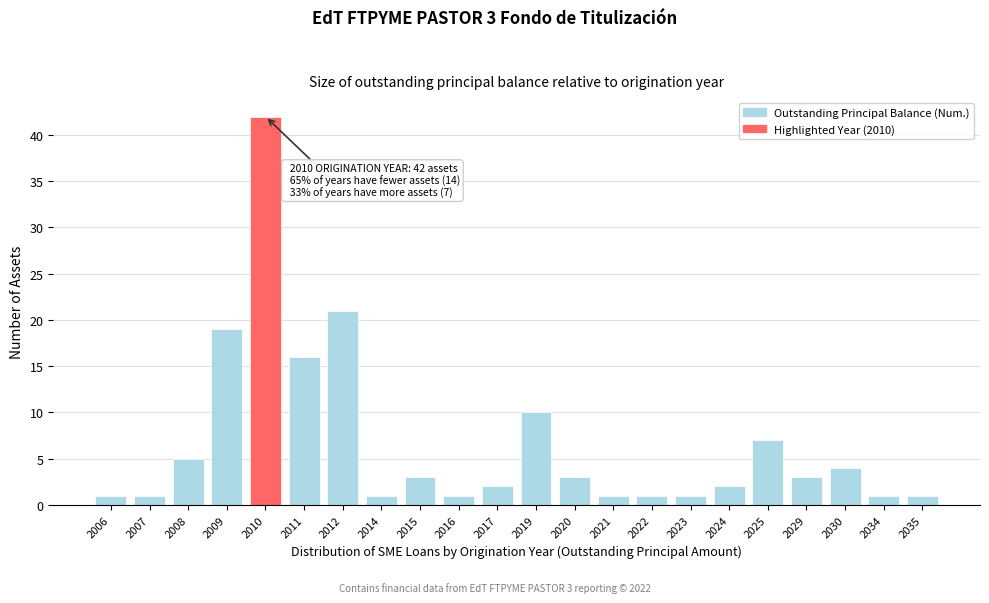

Reading left to right, transcribe all the data shown in this chart.

2006=1	2007=1	2008=5	2009=19	2010=42	2011=16	2012=21	2014=1	2015=3	2016=1	2017=2	2019=10	2020=3	2021=1	2022=1	2023=1	2024=2	2025=7	2029=3	2030=4	2034=1	2035=1